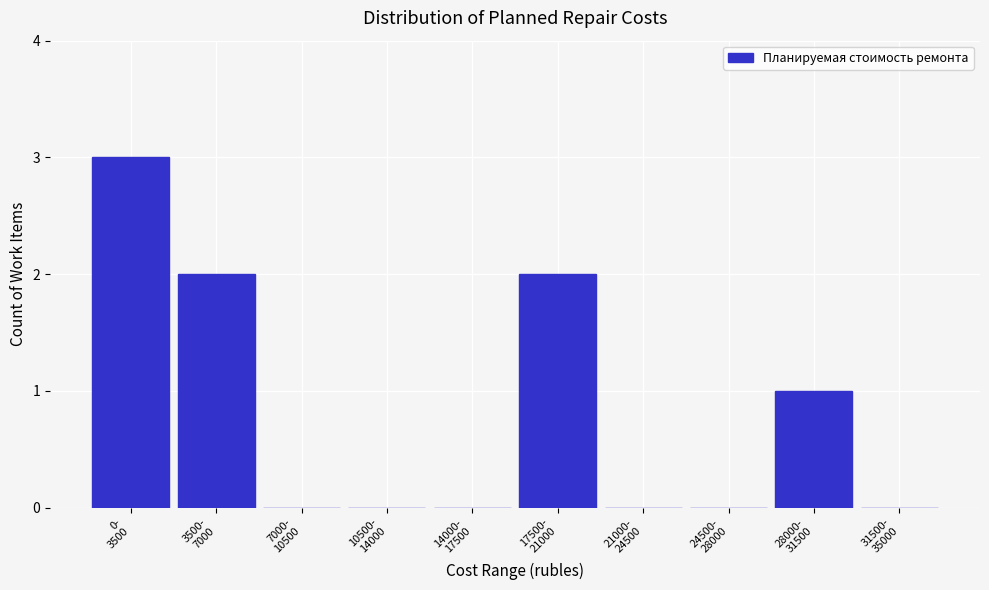

What is the maximum value shown in the chart?

3